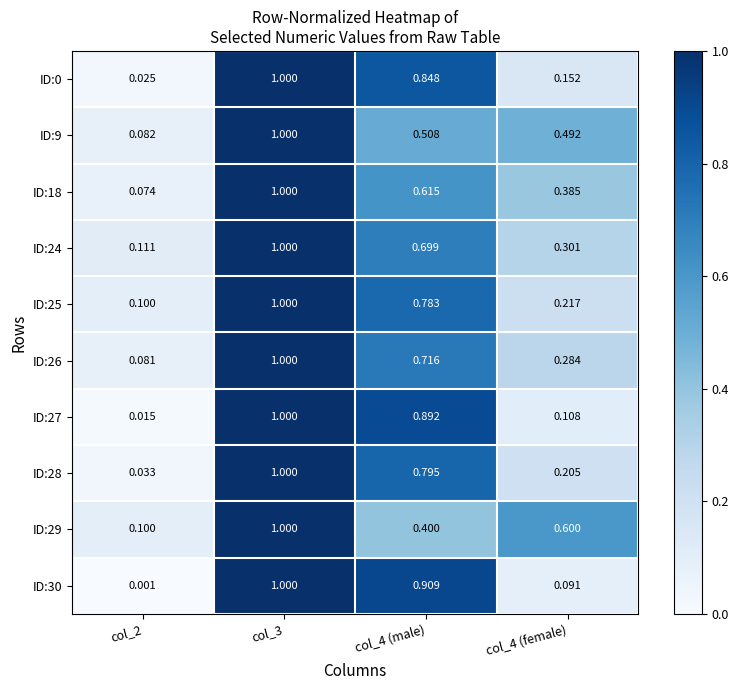

Which series has the widest spread of values?

ID:30